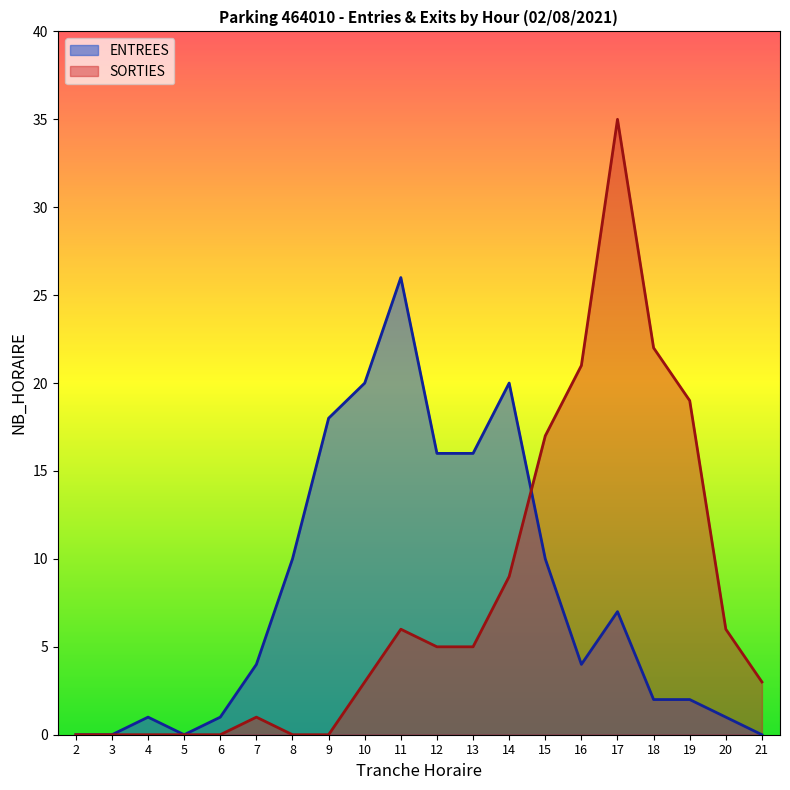

In SORTIES, how many points are higher than both neighbors (excluding endpoints)?

3